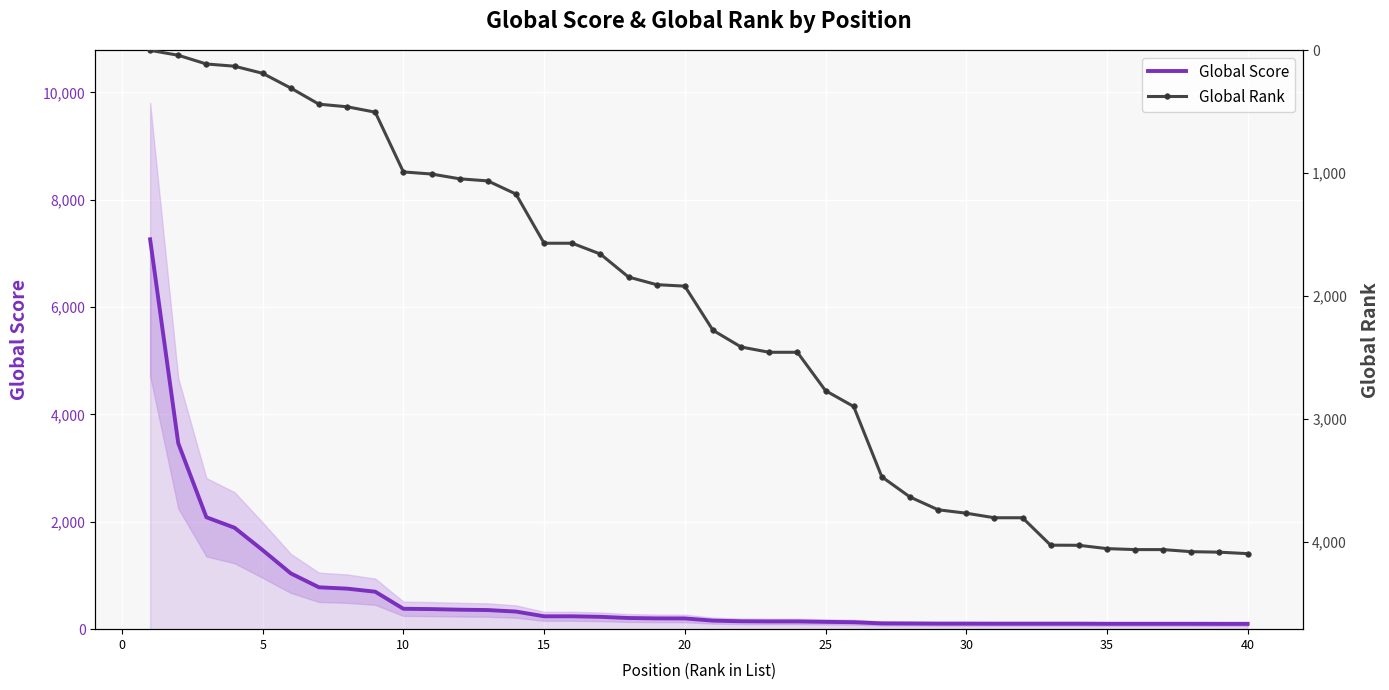

What is the difference between the maximum and minimum values in the Global Rank series?

4094